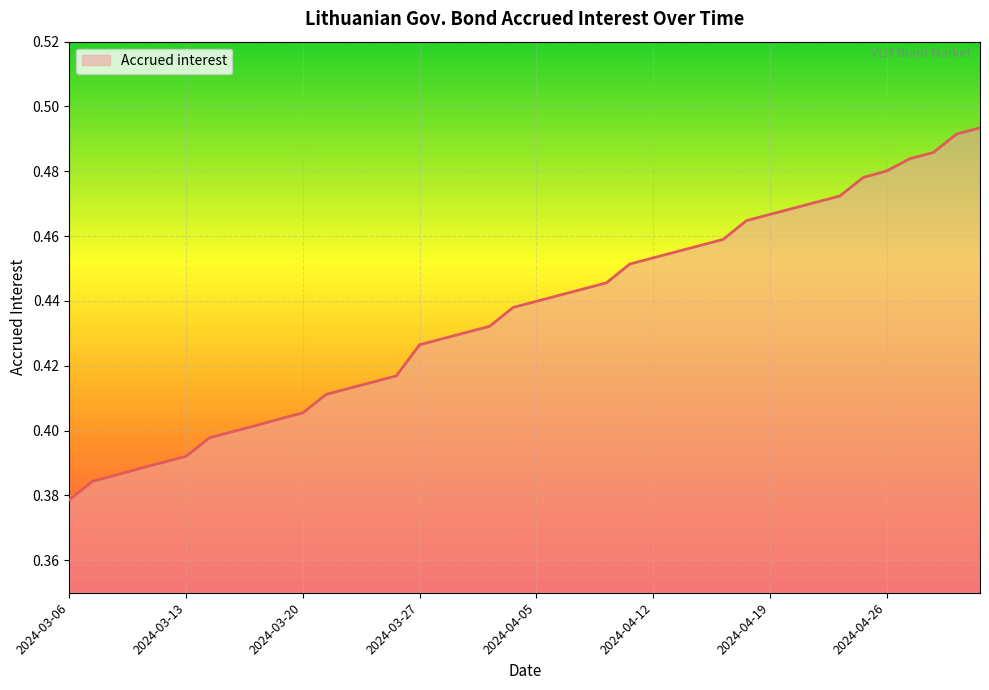

Does the chart display data point markers on the line(s)?

No